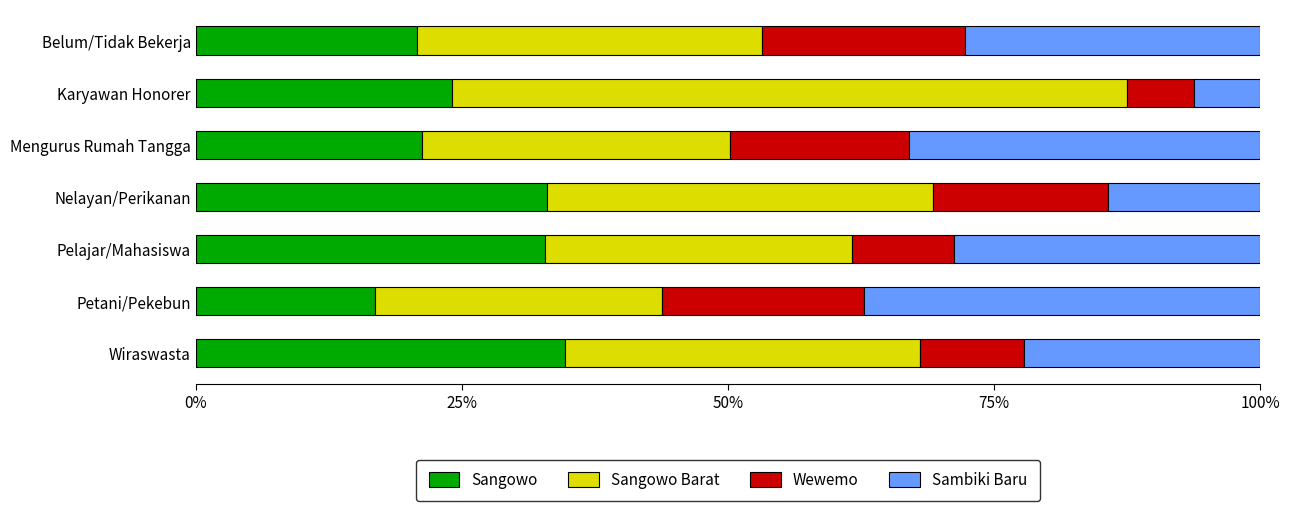

Read the Sangowo value at Karyawan Honorer.

24.1